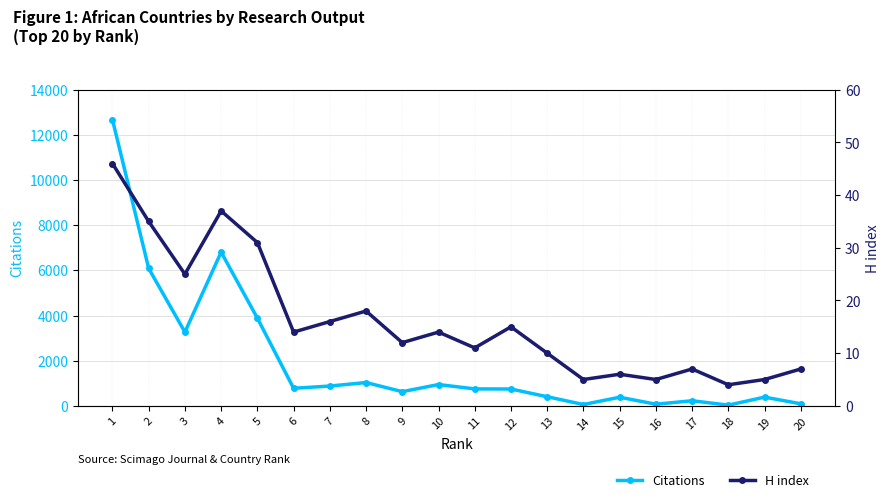

How many interior local valleys does the H index series have?

7